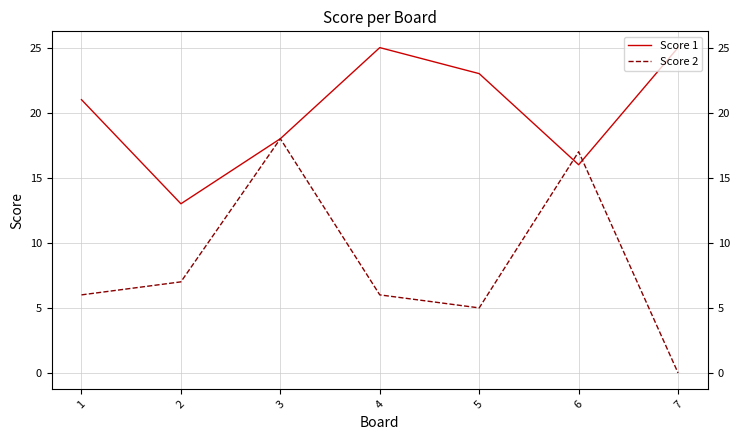

What is the difference between the Score 1 values at 7 and 1?

4